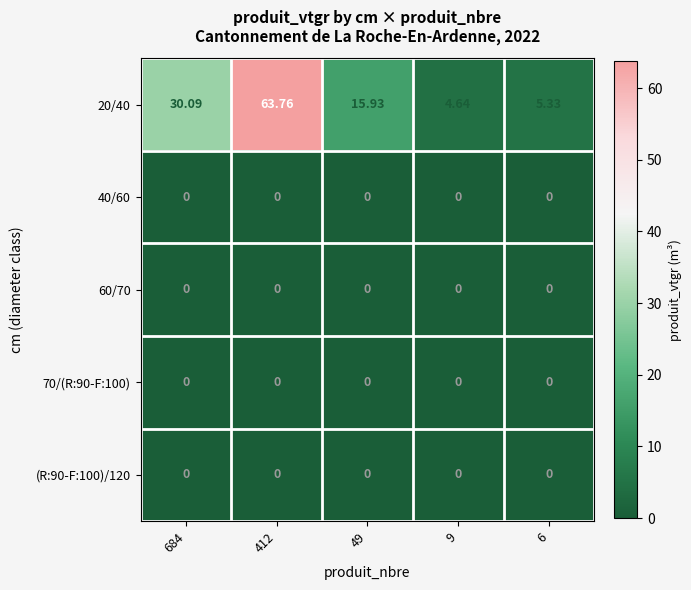

Is the value of 60/70 at 684 greater than the value of 20/40 at 49?

No